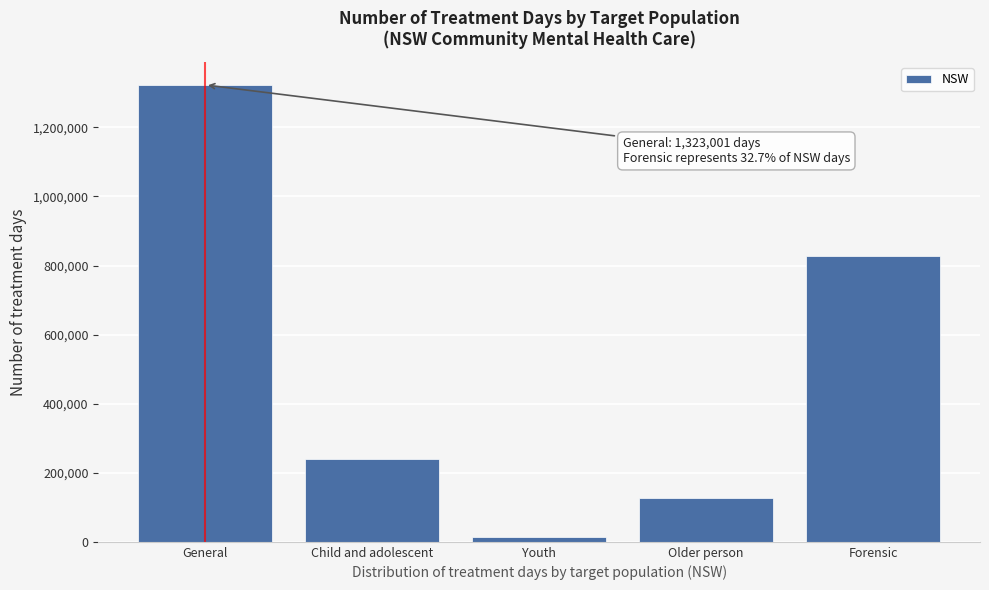

Reading left to right, list all the values displayed in this chart.

General=1323001	Child and adolescent=240444	Youth=12843	Older person=127391	Forensic=826561